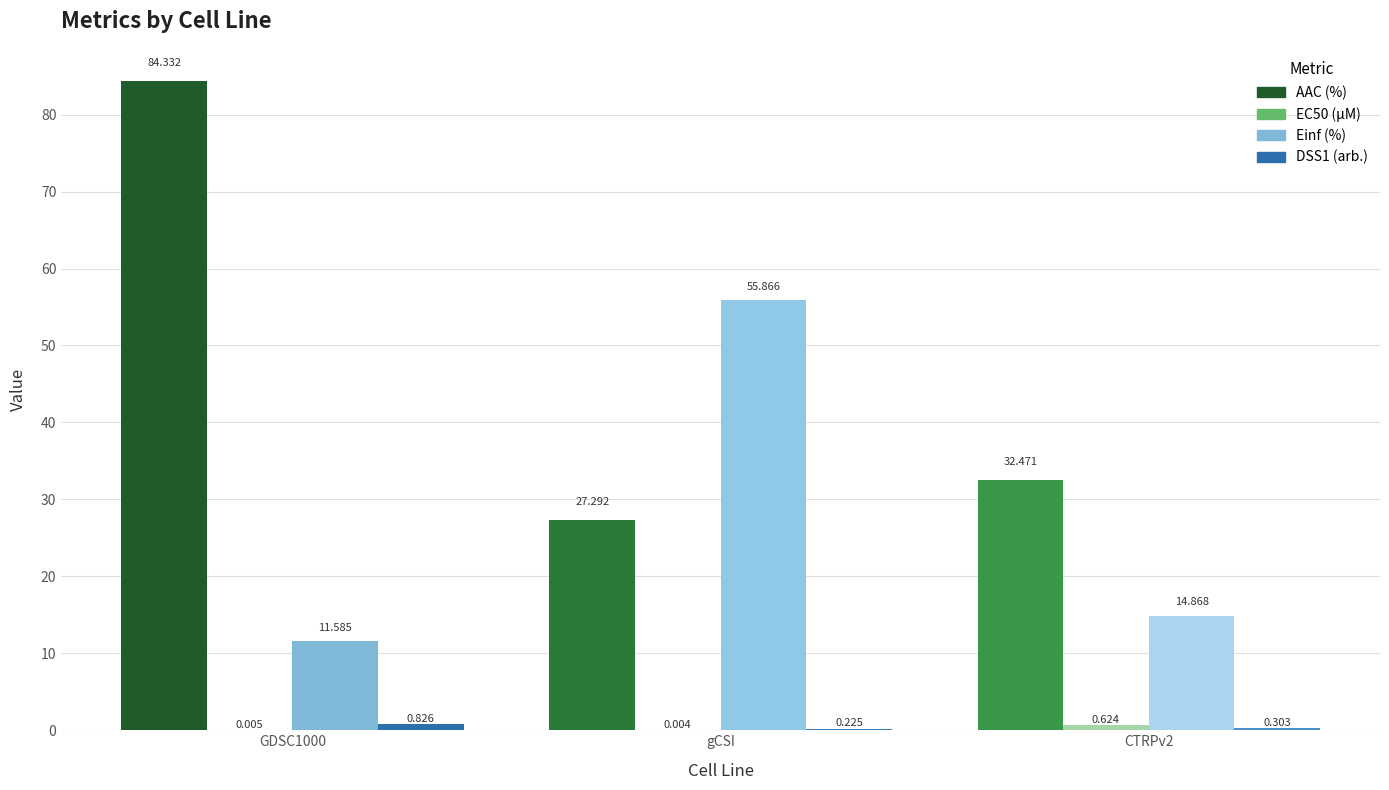

At which label does Einf (%) reach its peak?

gCSI